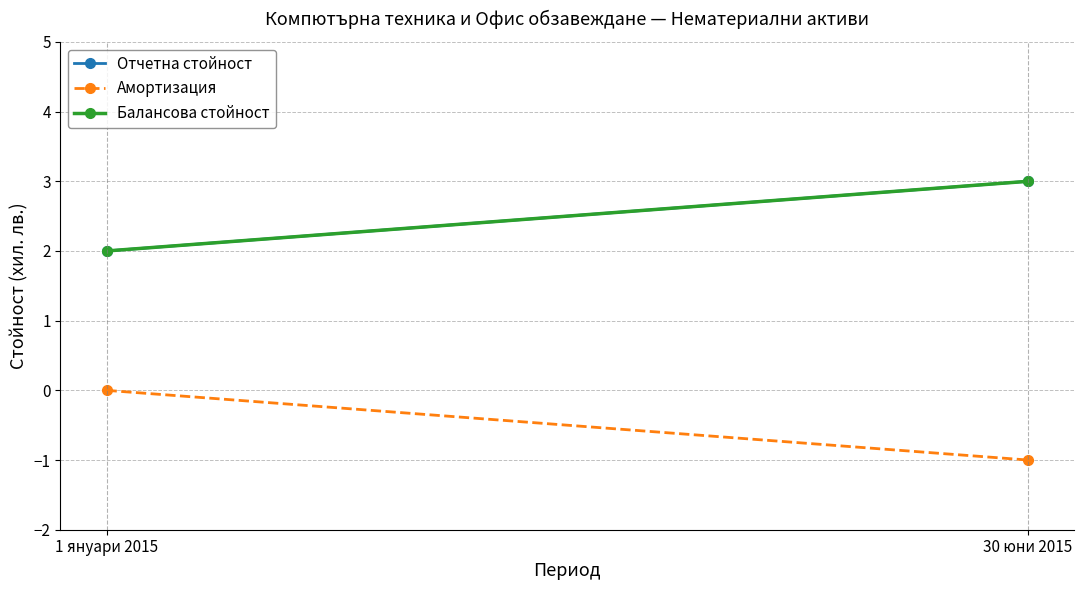

What is the difference between the Отчетна стойност values at 1 януари 2015 and 30 юни 2015?

1